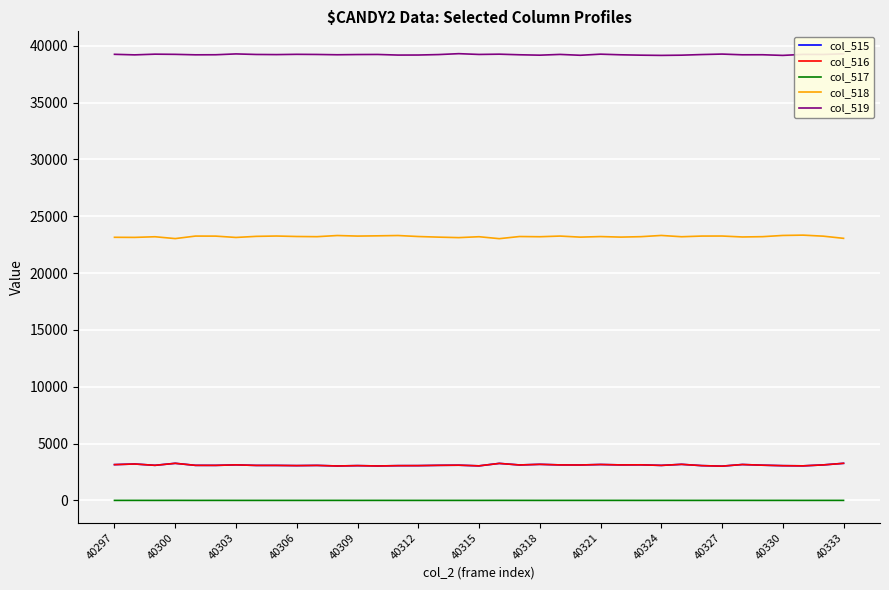

What is the highest value of the col_516 series?

3261